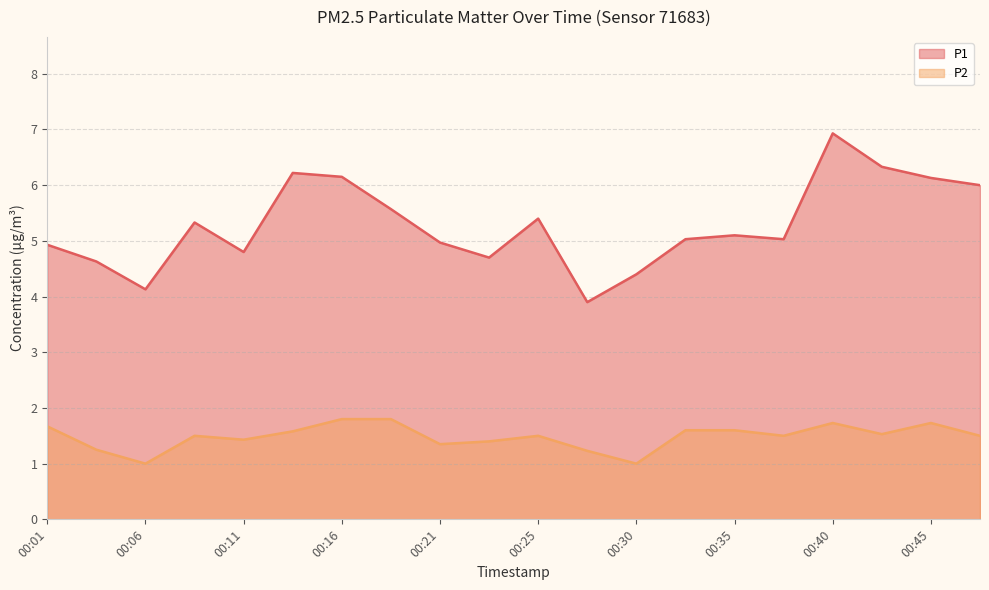

Which has a higher value, 00:42 or 00:23?

00:42